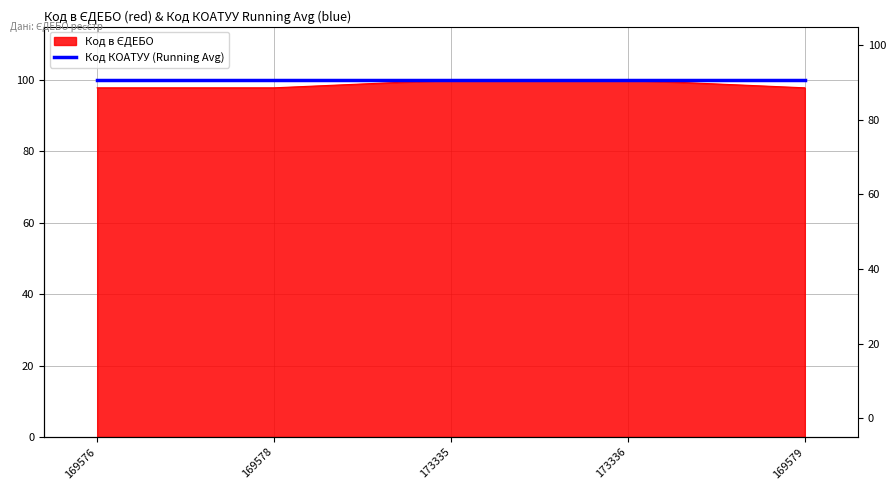

True or false: the data shows 100.0 at 173335.

True